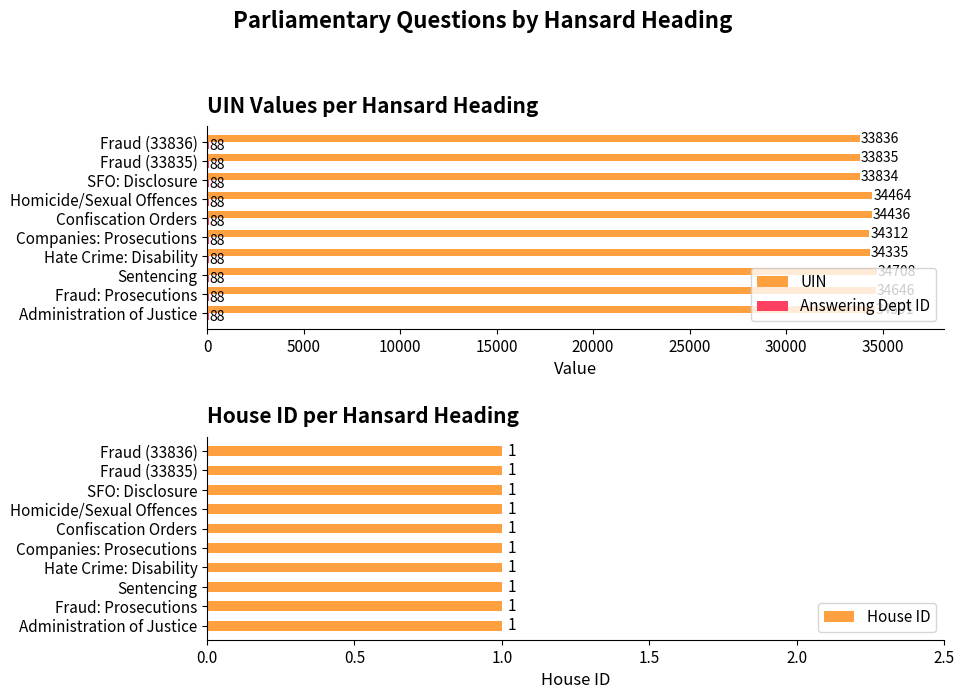

What value does the UIN series have at Confiscation Orders?

34436